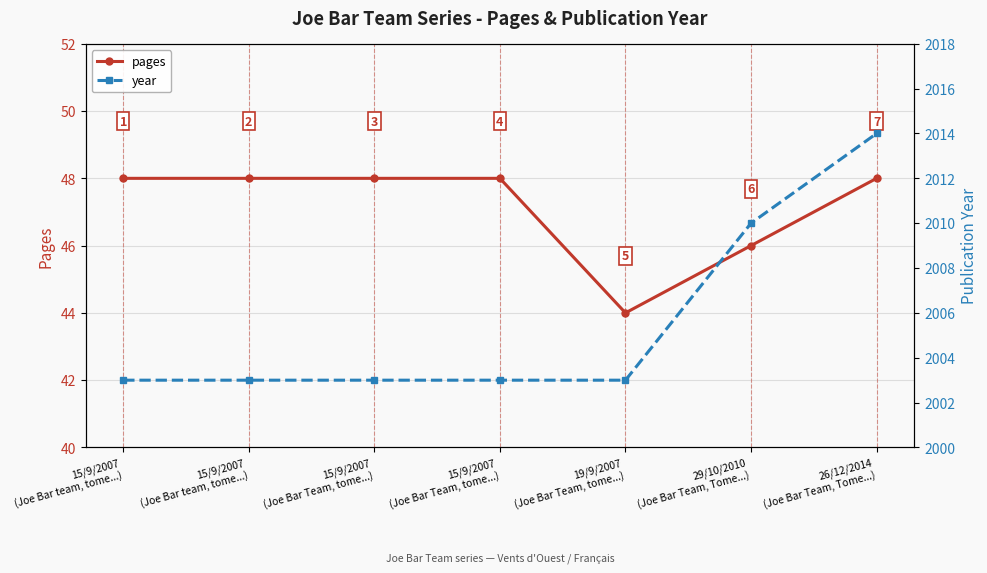

What is the label of the 6th point from the left?

29/10/2010
(Joe Bar Team, Tome...)